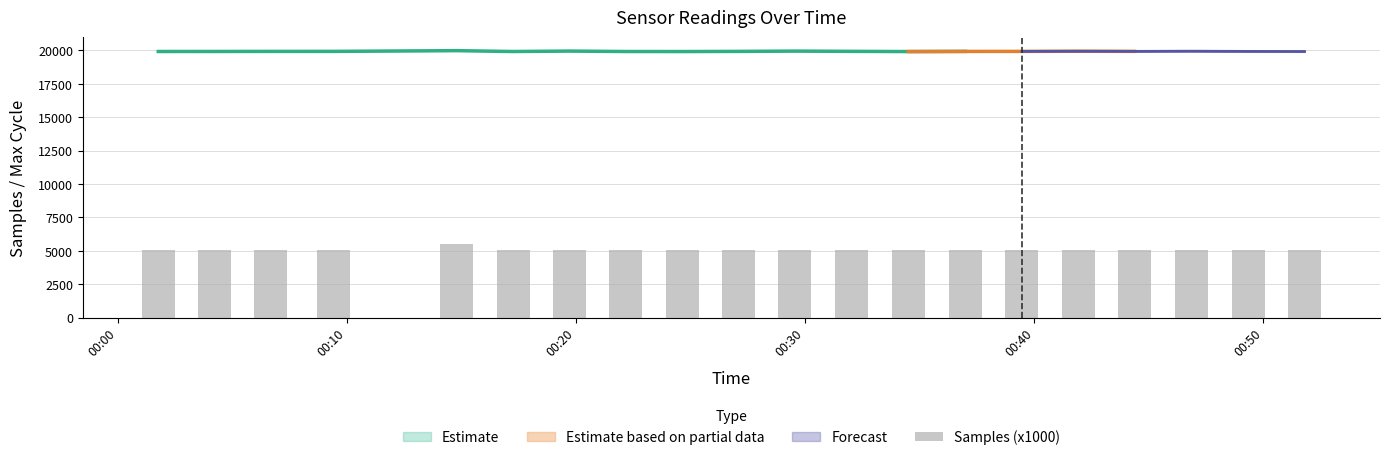

Are the bars grouped side by side (vs. stacked)?

No